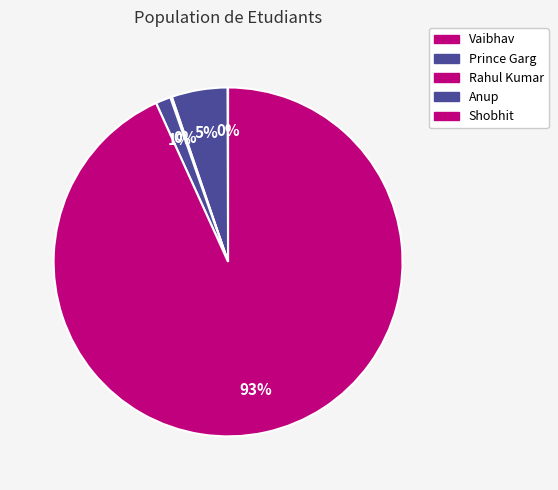

How many slices are in this pie chart?

5